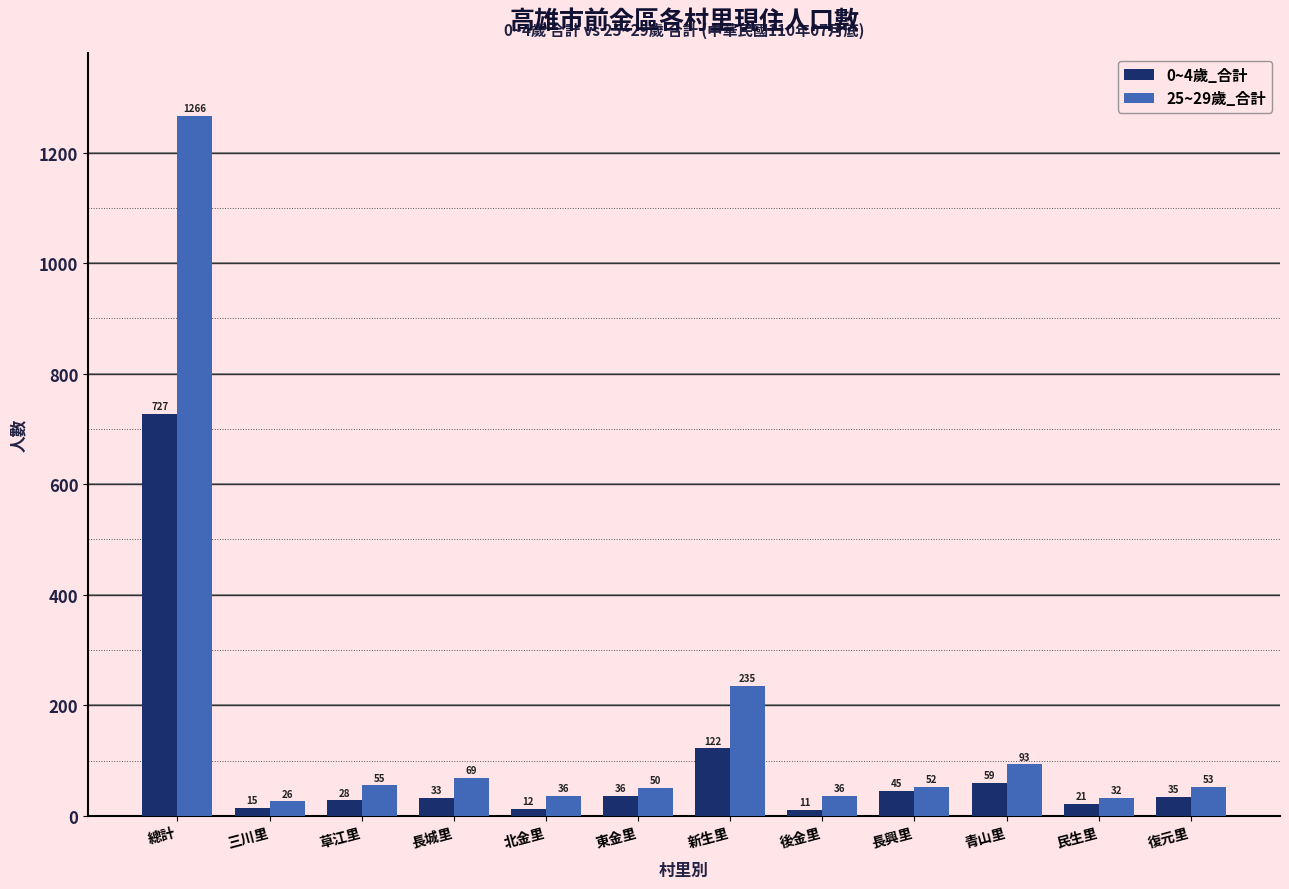

List the series in order of their peak value, highest first.

25~29歲_合計, 0~4歲_合計